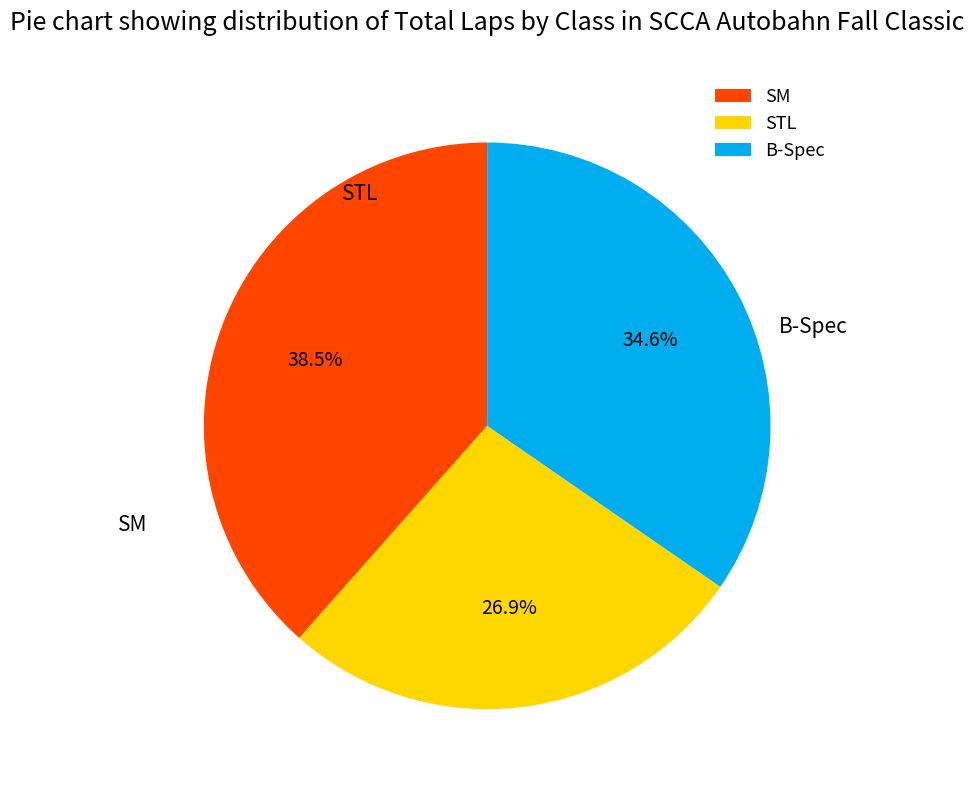

What is the smallest slice in the pie chart?

STL